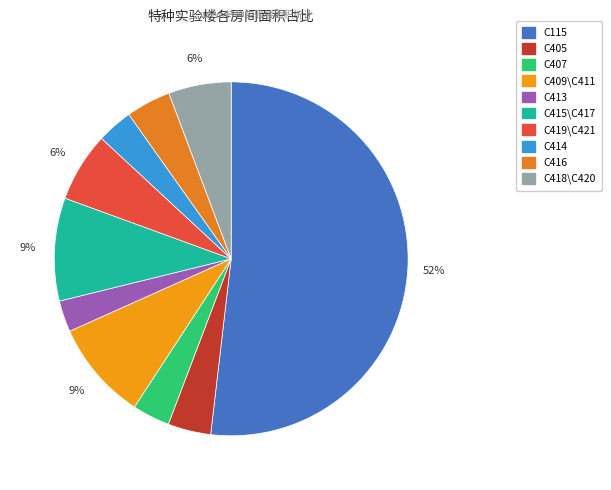

Does any single category account for the majority?

Yes